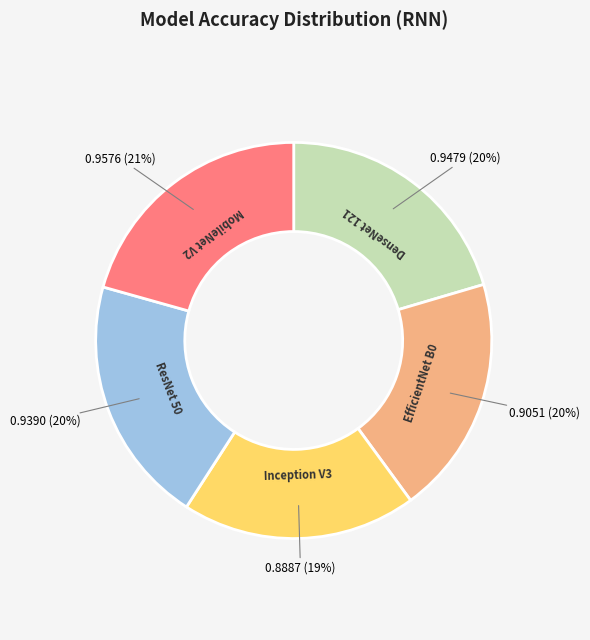

To the nearest percent, what is the difference between the Inception V3 and ResNet 50 slice percentages?

1%